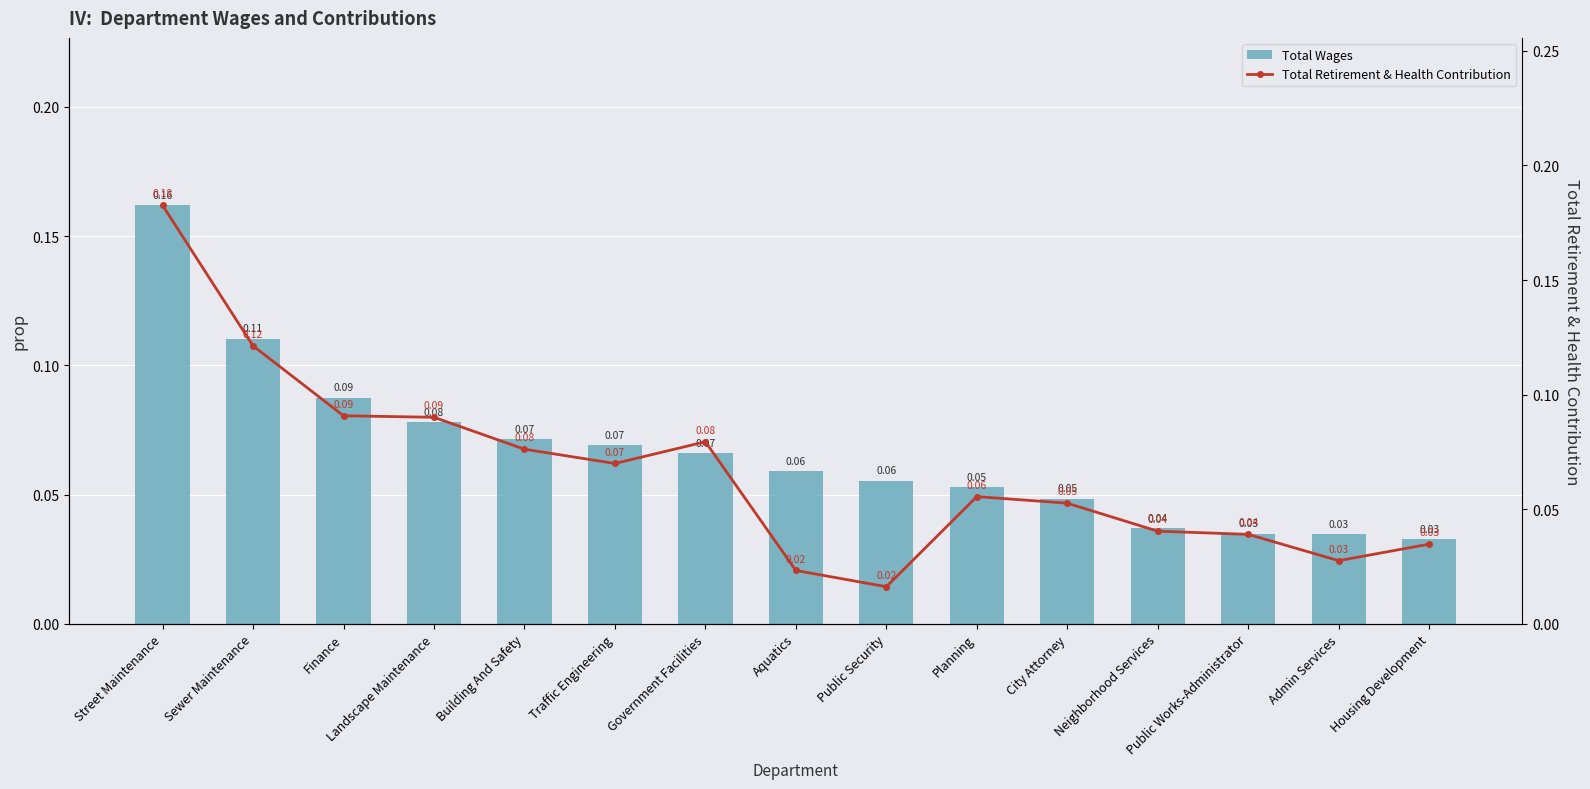

List the series in order of their peak value, lowest first.

Total Wages, Total Retirement & Health Contribution